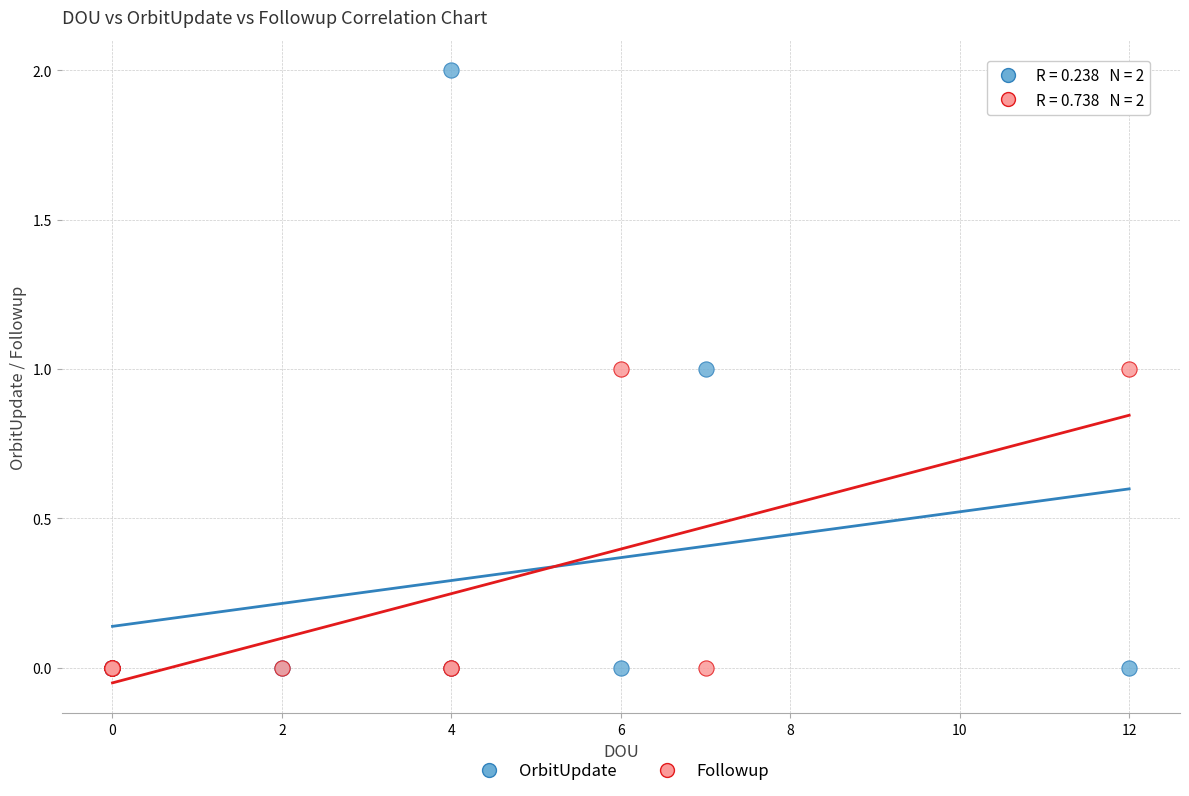

What are all the series names shown in the legend?

OrbitUpdate, Followup